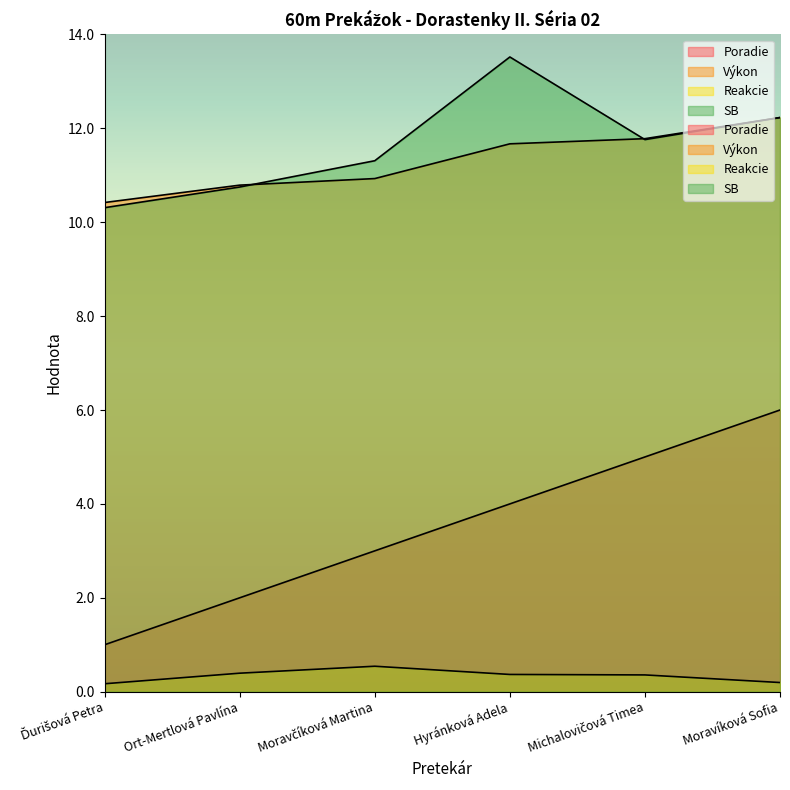

How many series are shown in this chart?

4